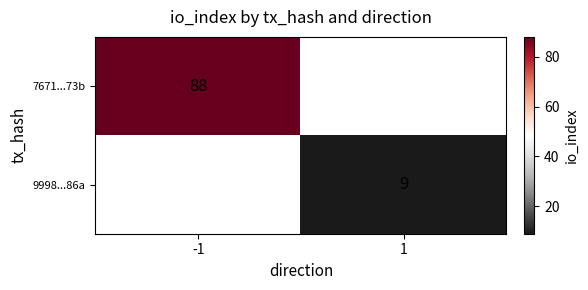

The 9998...86a series shows 9 at 1. True or false?

True